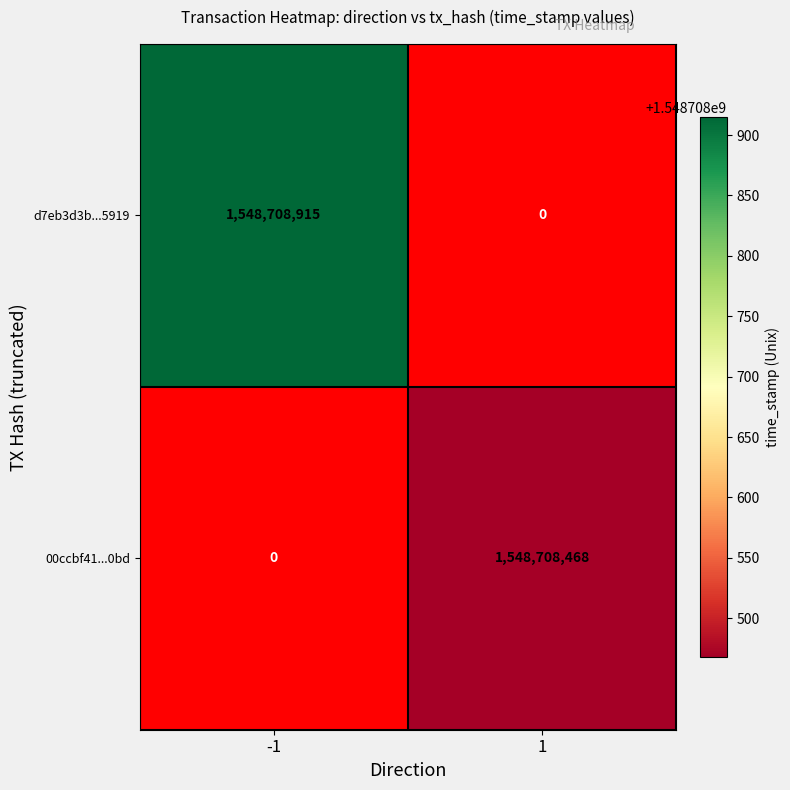

At direction_-1, list the series in order from largest to smallest.

d7eb3d3b0575b40622b7605ef50f6a3939a5919, 00ccbf418cf859a9bc020707fb600d656cd40bd